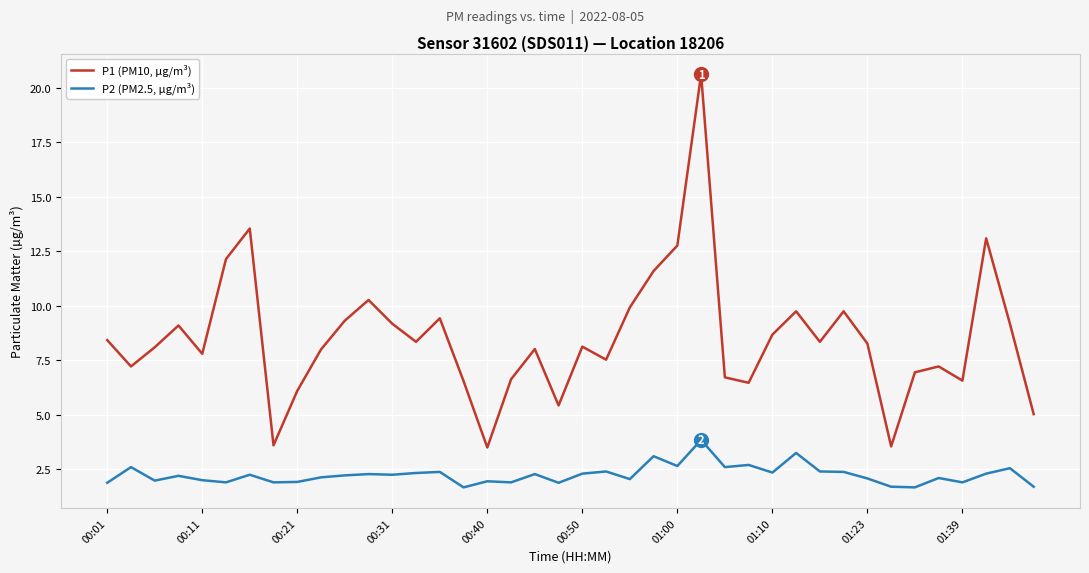

What is the average value of the P2 (PM2.5, µg/m³) series?

2.2